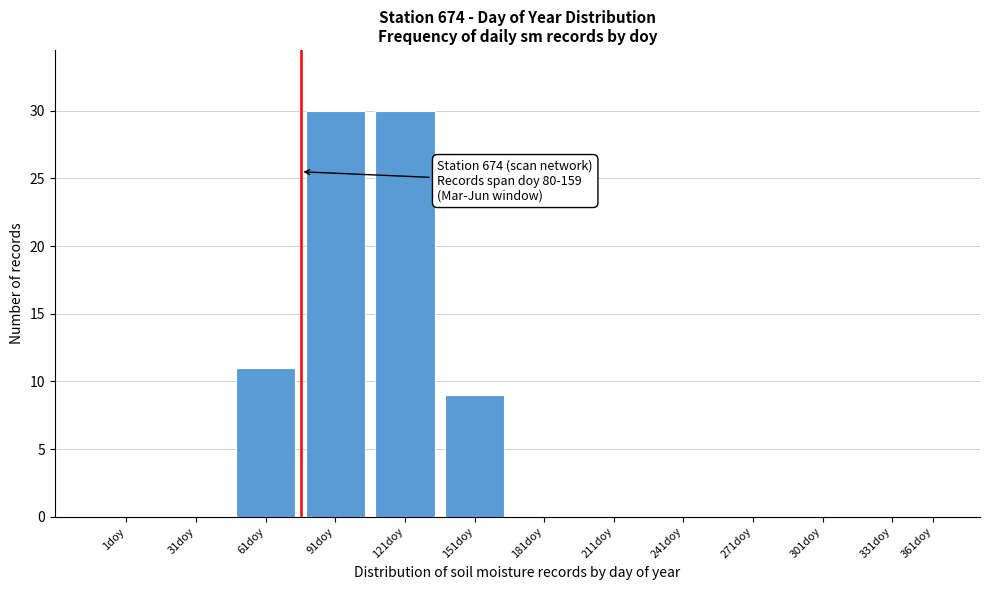

Reading left to right, transcribe all the data shown in this chart.

1doy=0	31doy=0	61doy=11	91doy=30	121doy=30	151doy=9	181doy=0	211doy=0	241doy=0	271doy=0	301doy=0	331doy=0	361doy=0